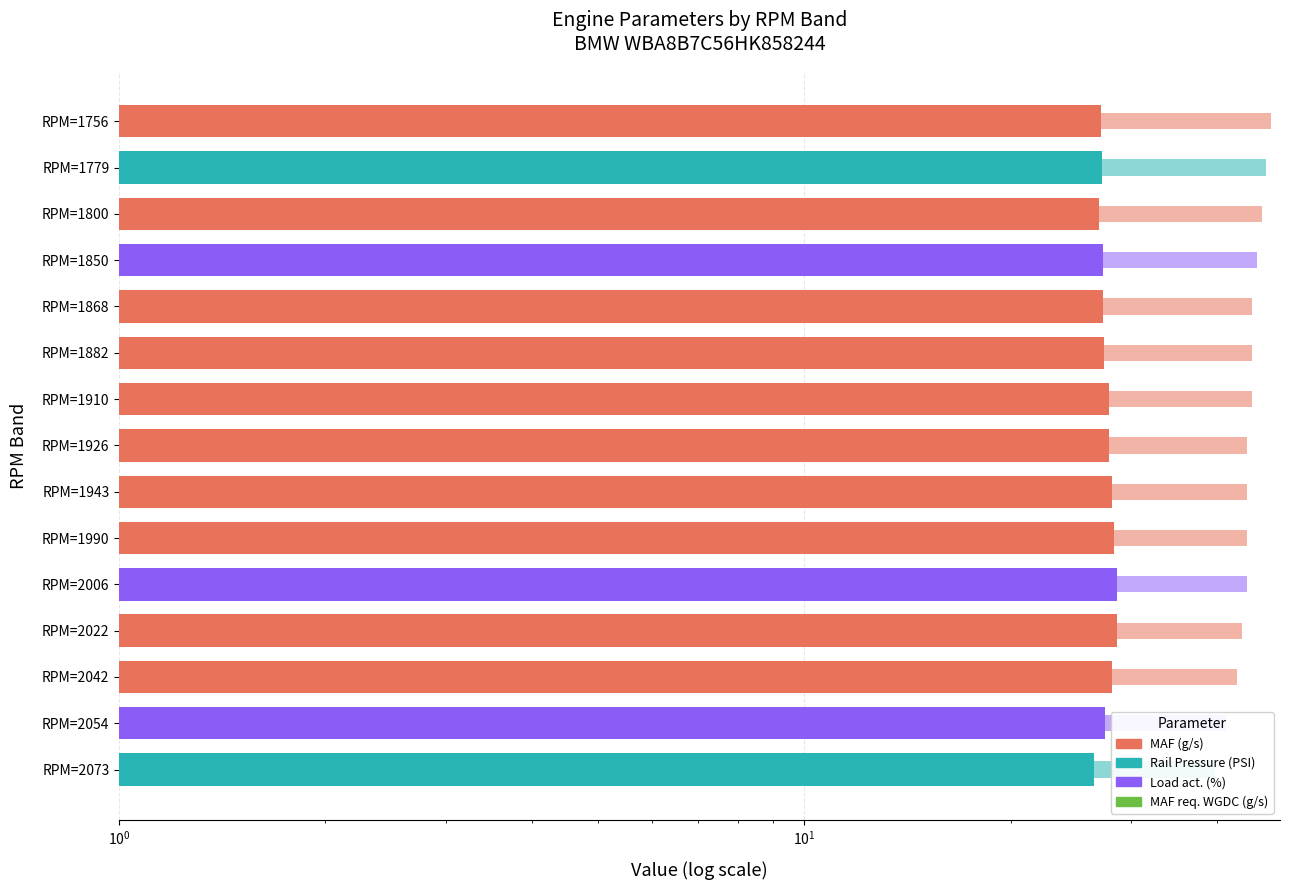

What is the sum of the Load act. (%) values at RPM=1910 and RPM=2054?

86.2